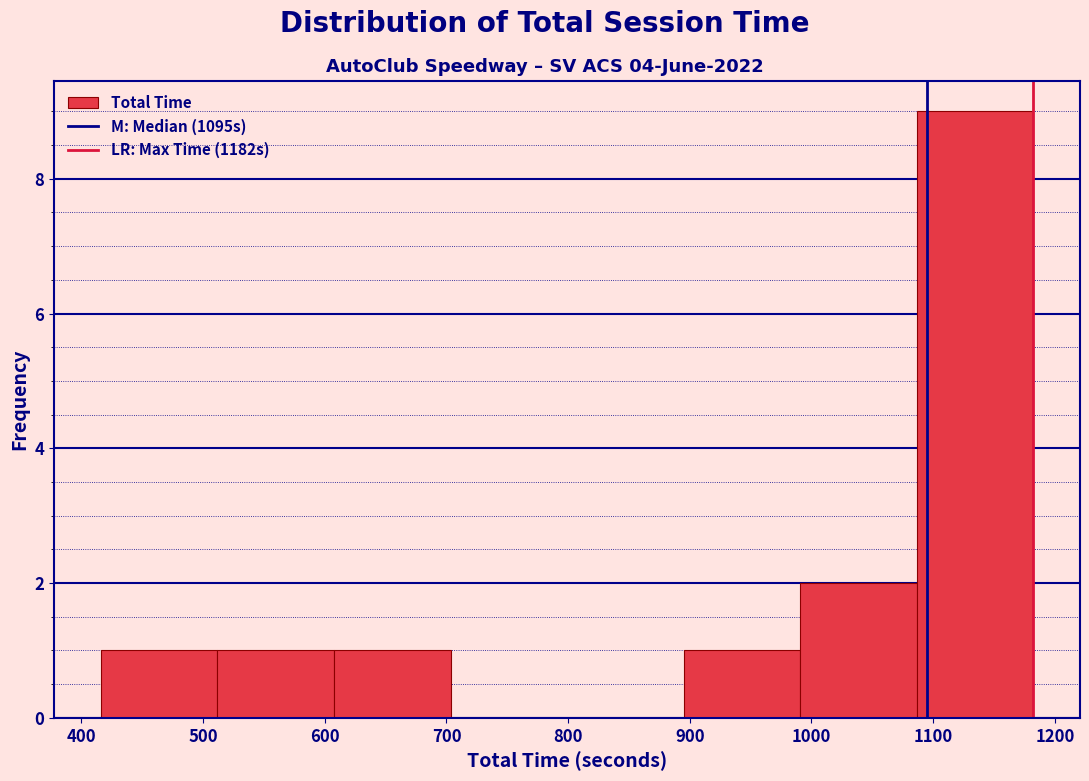

Over which range of the x-axis is the bar tallest?

1090 to 1180